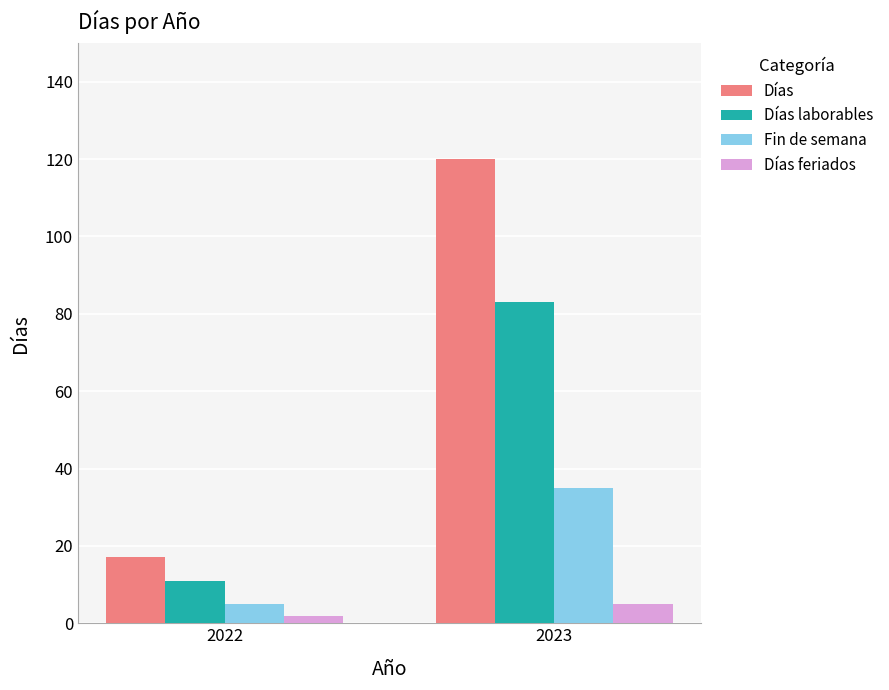

What is the value of the Días laborables bar at the 1st from the left?

11